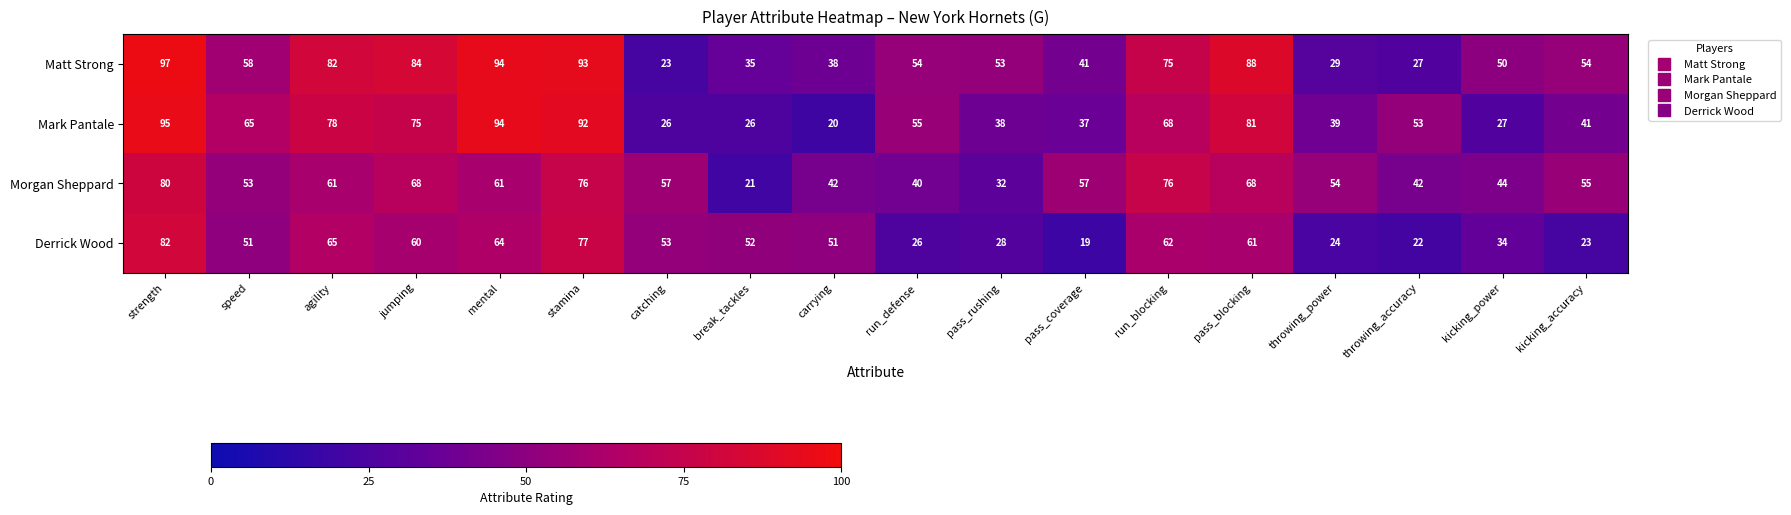

Which series has the largest range (max minus min)?

Mark Pantale